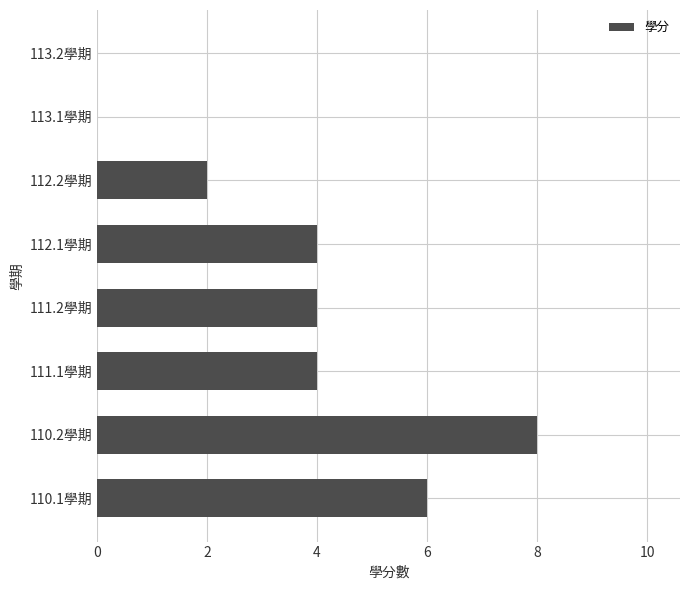

Between 111.1學期 and 110.2學期, which is larger?

110.2學期